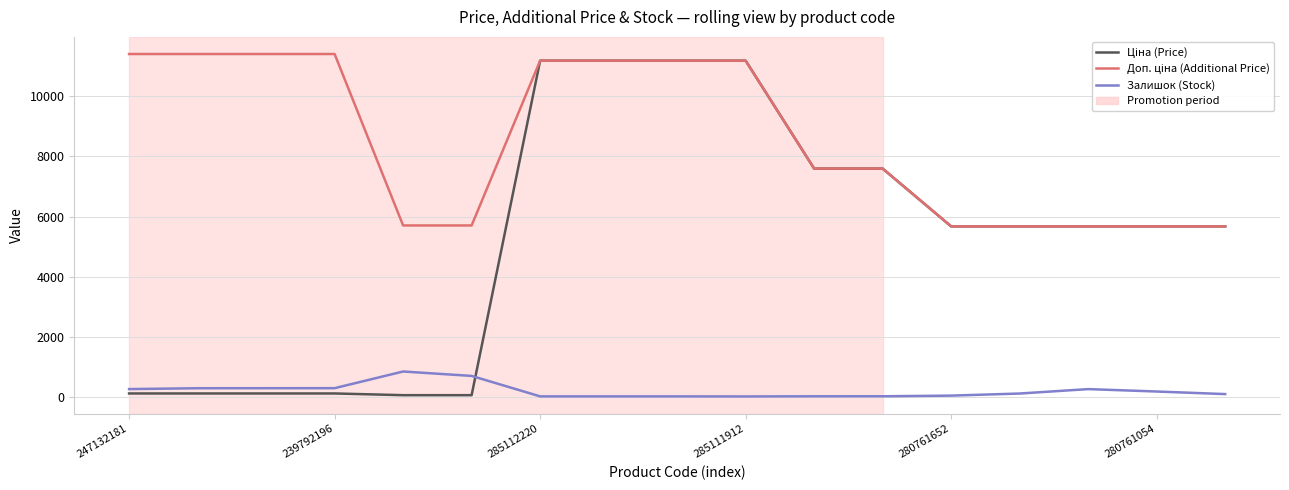

What is the maximum value shown in the chart?

11410.0